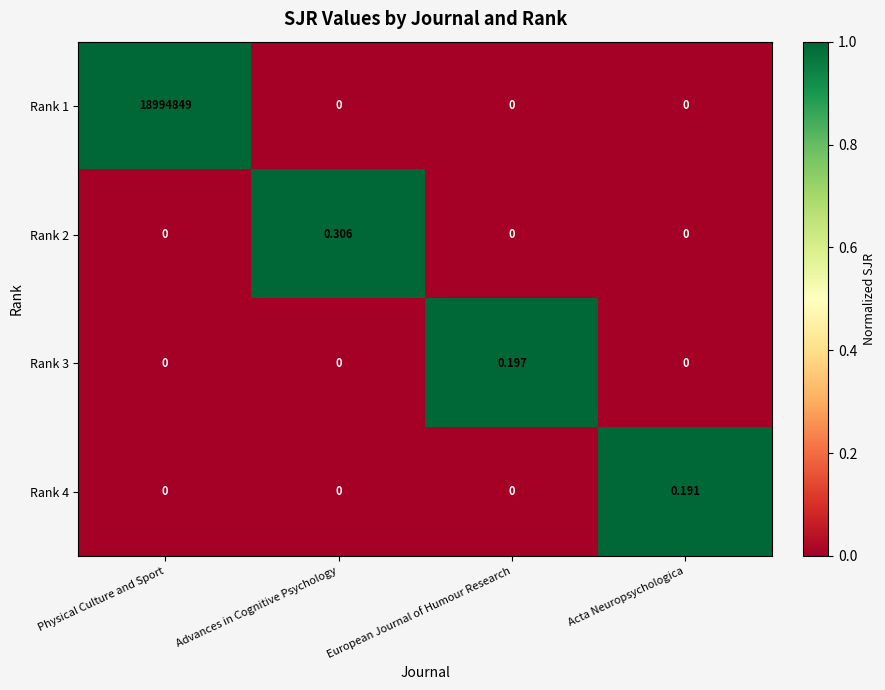

At which category is the sum across all series the highest?

Physical Culture and Sport